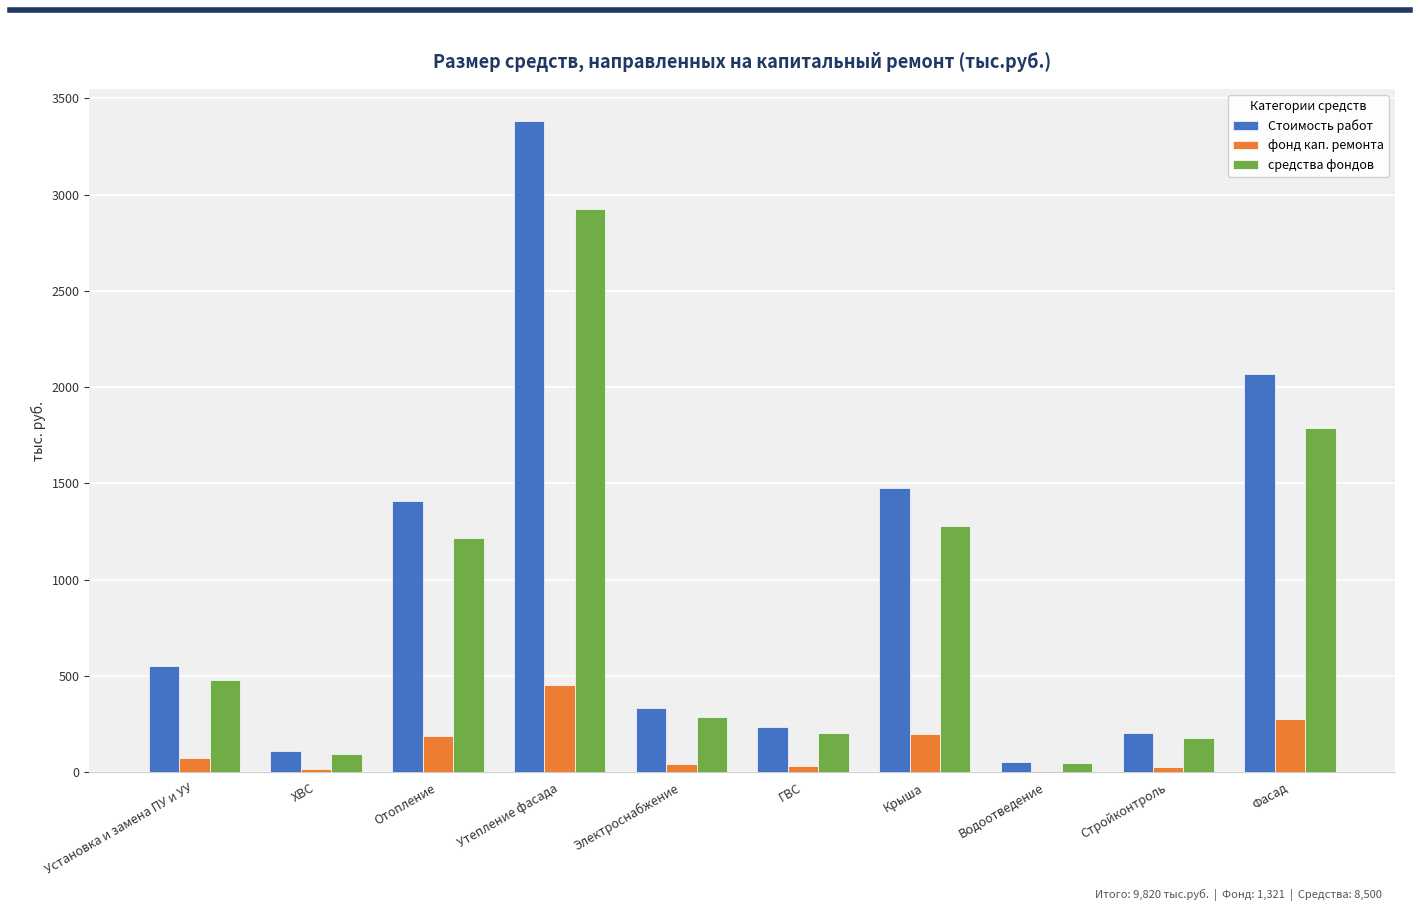

Where does the фонд кап. ремонта series first go above 74?

Установка и замена ПУ и УУ